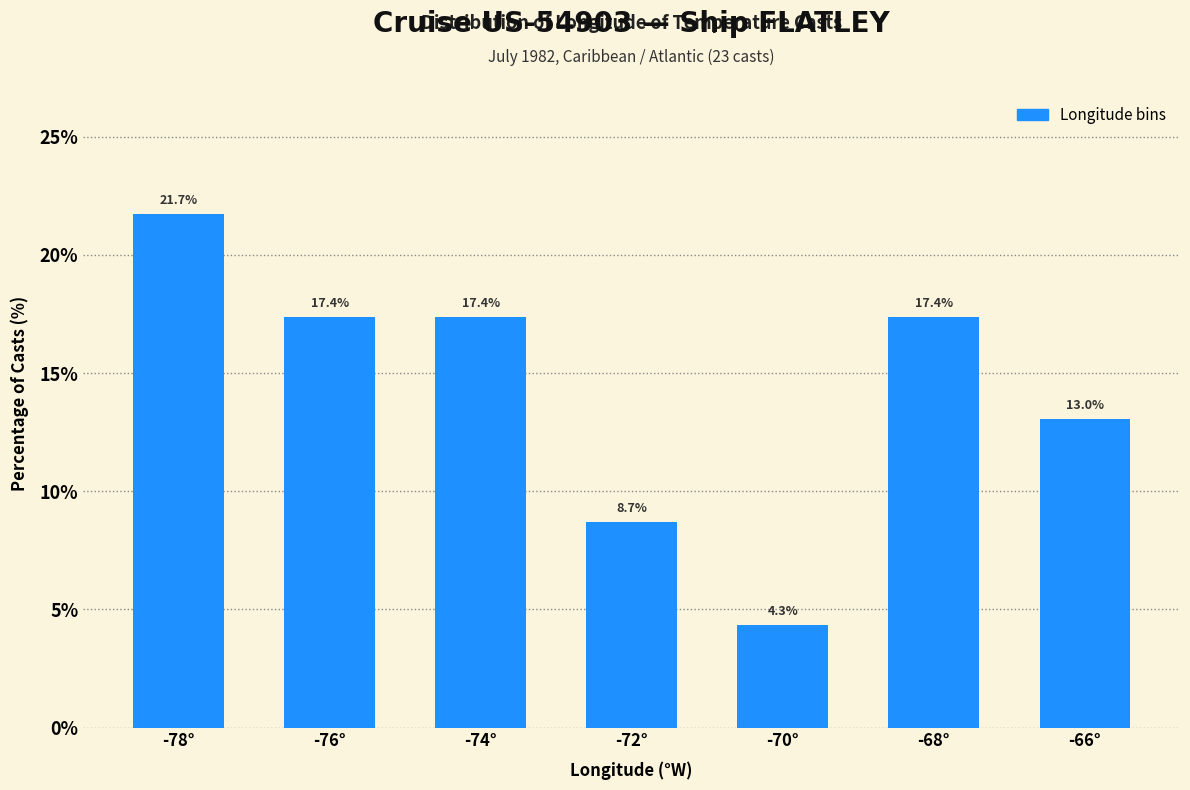

Reading right to left, what are all the values shown in this chart?

13.0	17.4	4.3	8.7	17.4	17.4	21.7